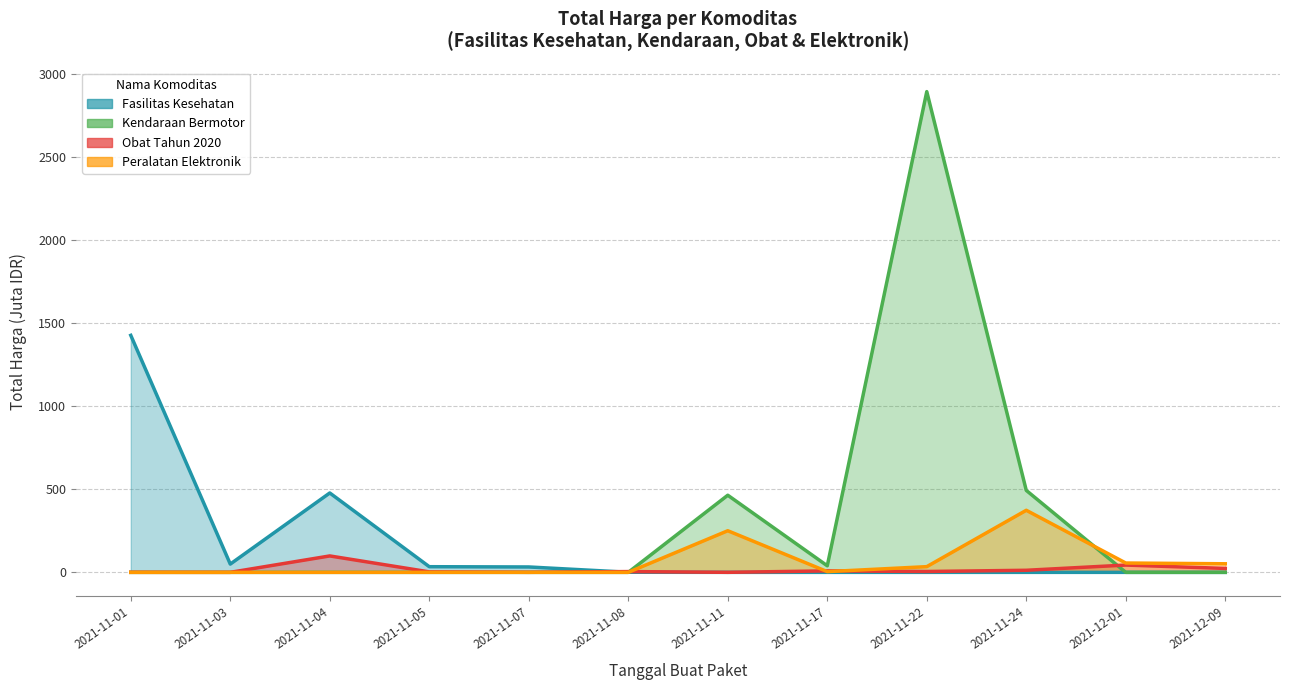

At which label does Kendaraan Bermotor reach its peak?

2021-11-22